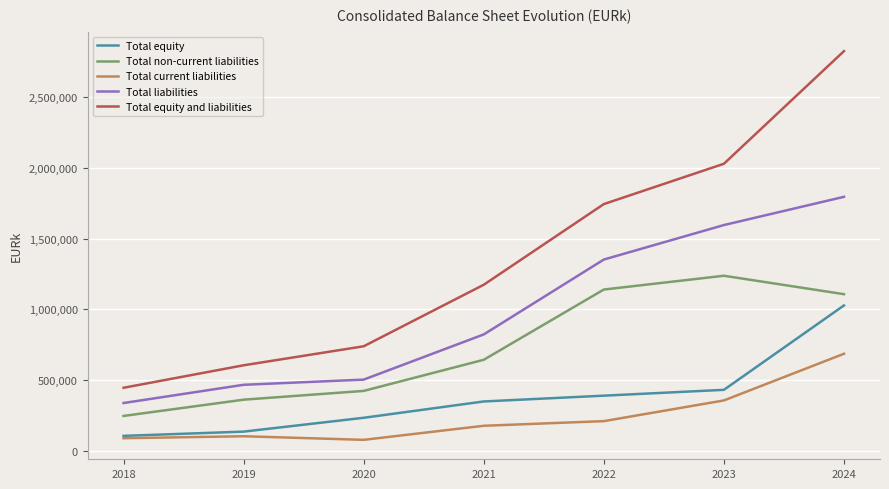

How many lines are shown in the chart?

5